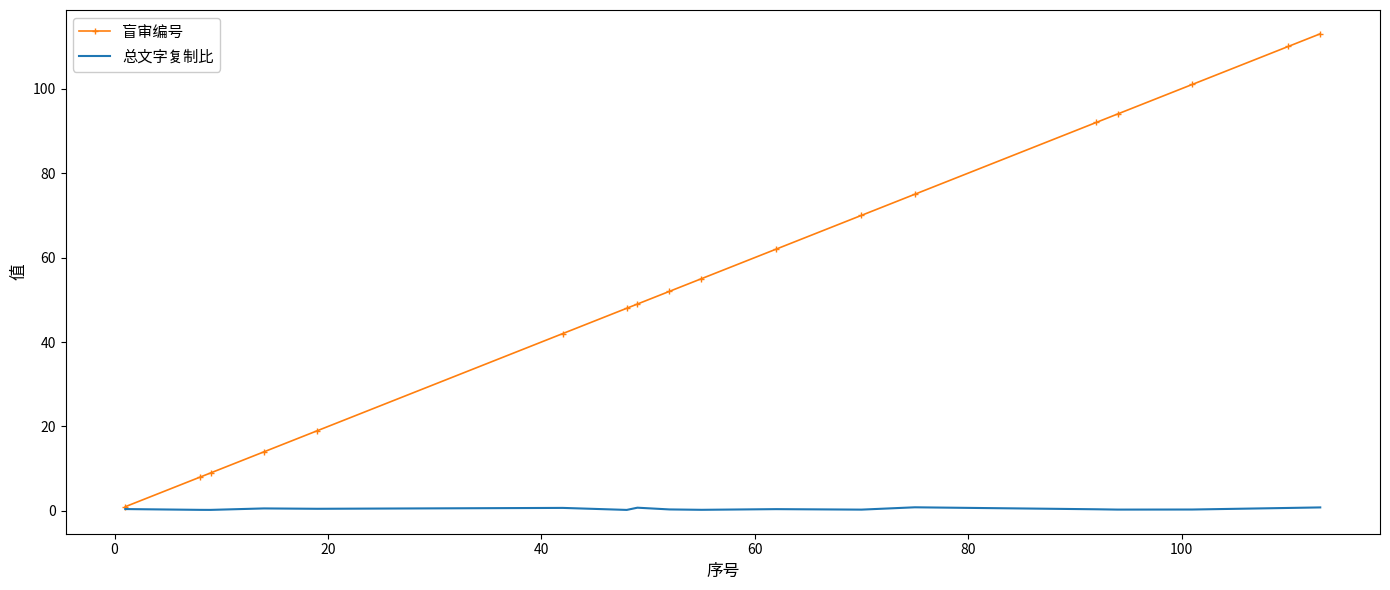

Which series has the largest range (max minus min)?

盲审编号